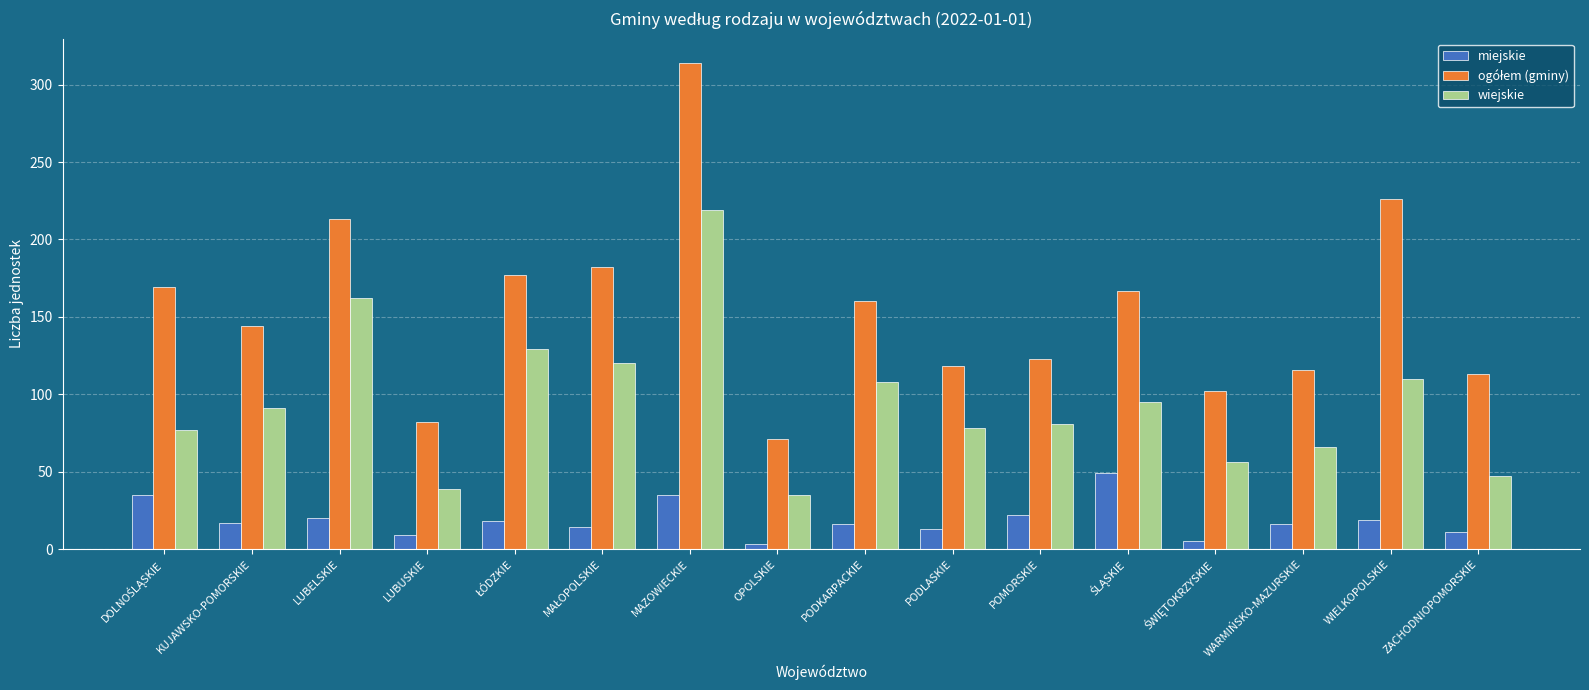

At which category is the sum across all series the highest?

MAZOWIECKIE